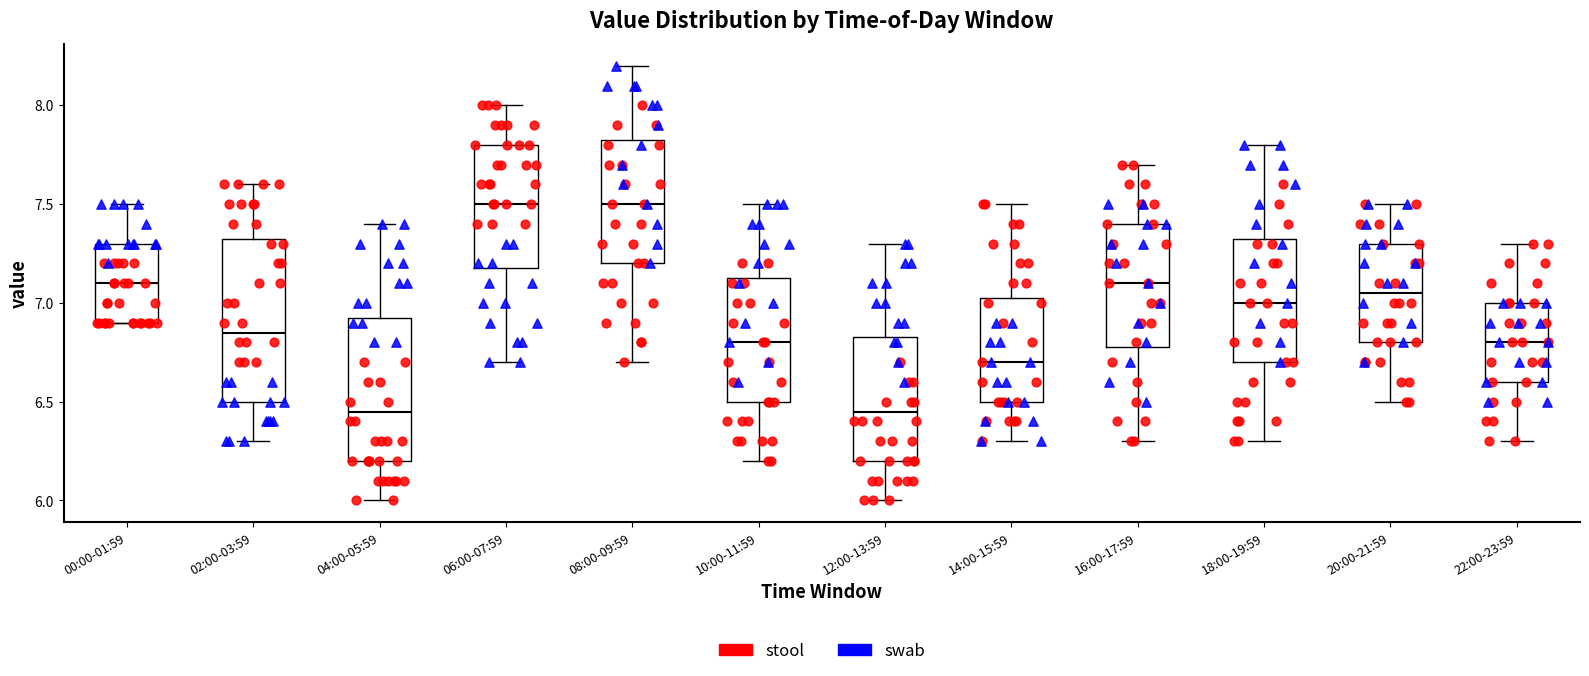

Where does the median line of the box for 20:00-21:59 sit on the y-axis? The values are not printed on the chart, so give them approximately, as read against the axis.

7.05